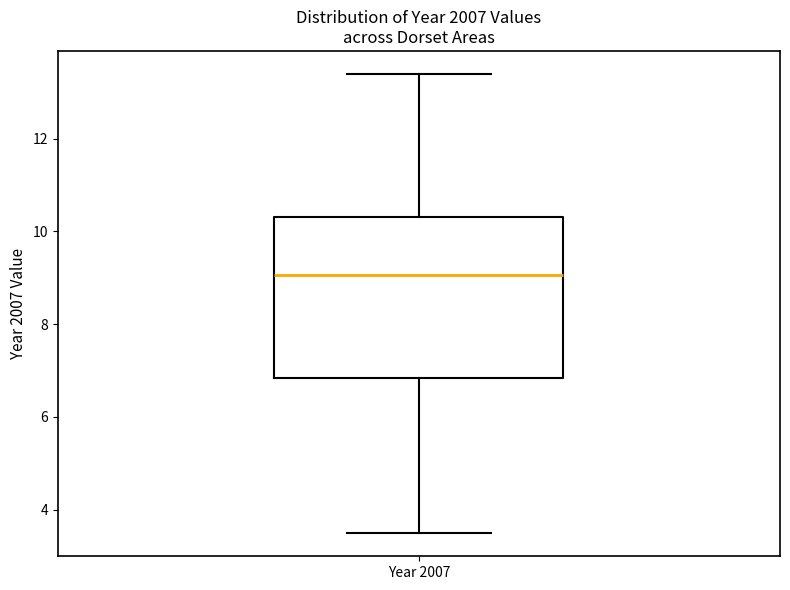

Transcribe this box plot: give where the median line is, the range the box spans, and where the two whiskers end, as read against the y-axis. The values are not printed on the chart, so give them approximately, as read against the axis.

median 9.0, box 6.8 to 10.4, whiskers 3.4 to 13.4